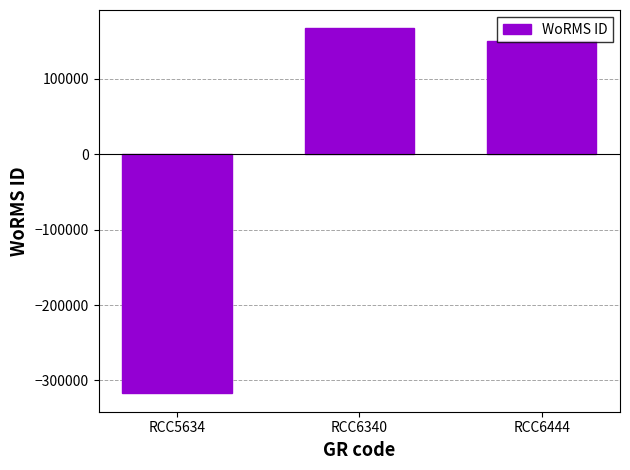

What is the value of the 1st bar from the left?

-317270.3